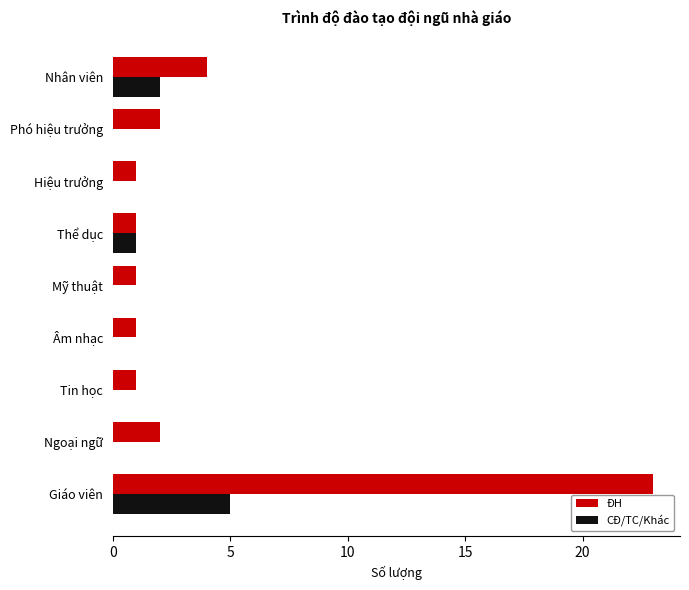

Is it true that ĐH equals 0 at Tin học?

False